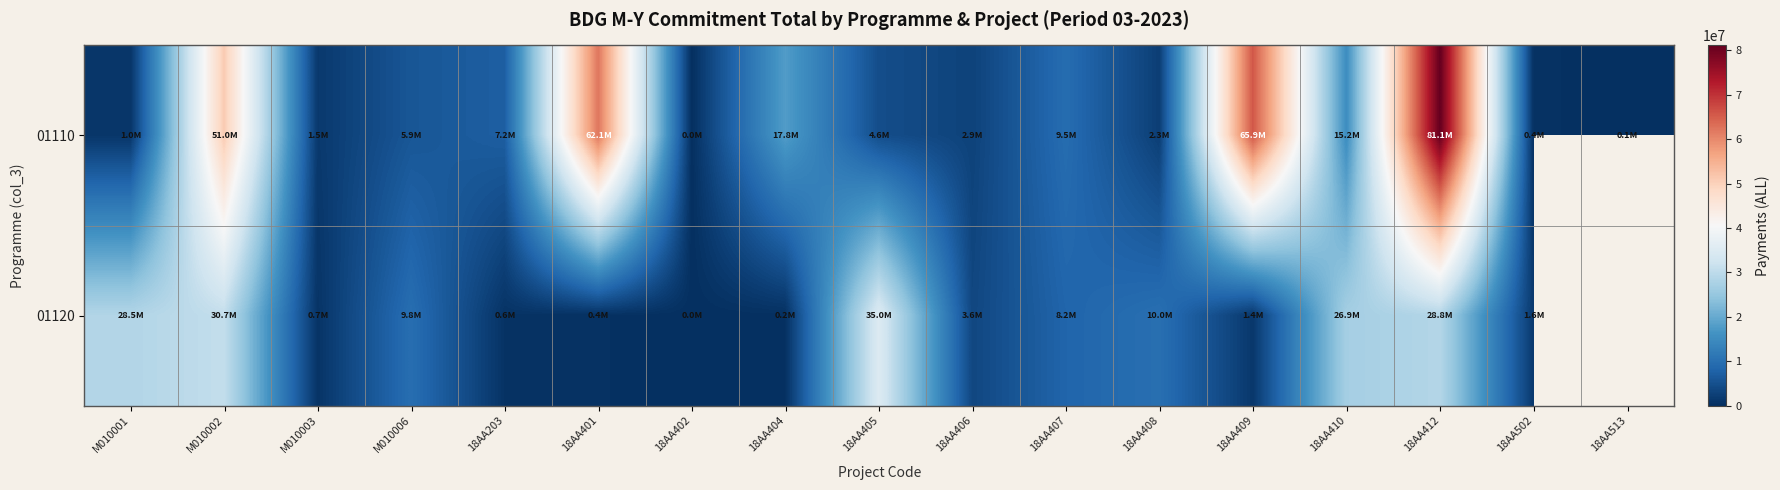

The value of 01120 at 18AA405 is 10970494.2. True or false?

False